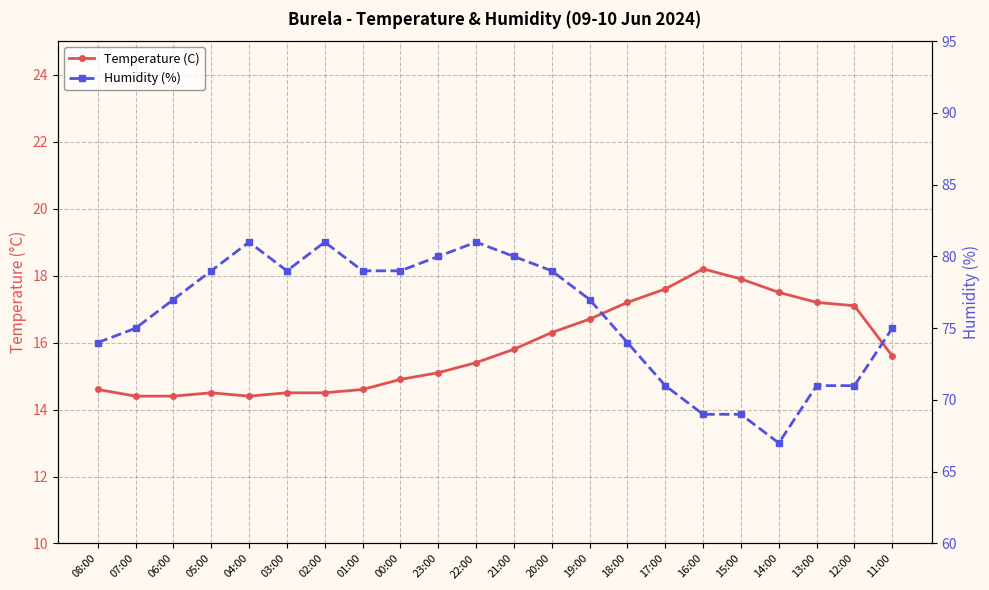

Which label corresponds to the smallest value in the chart?

07:00